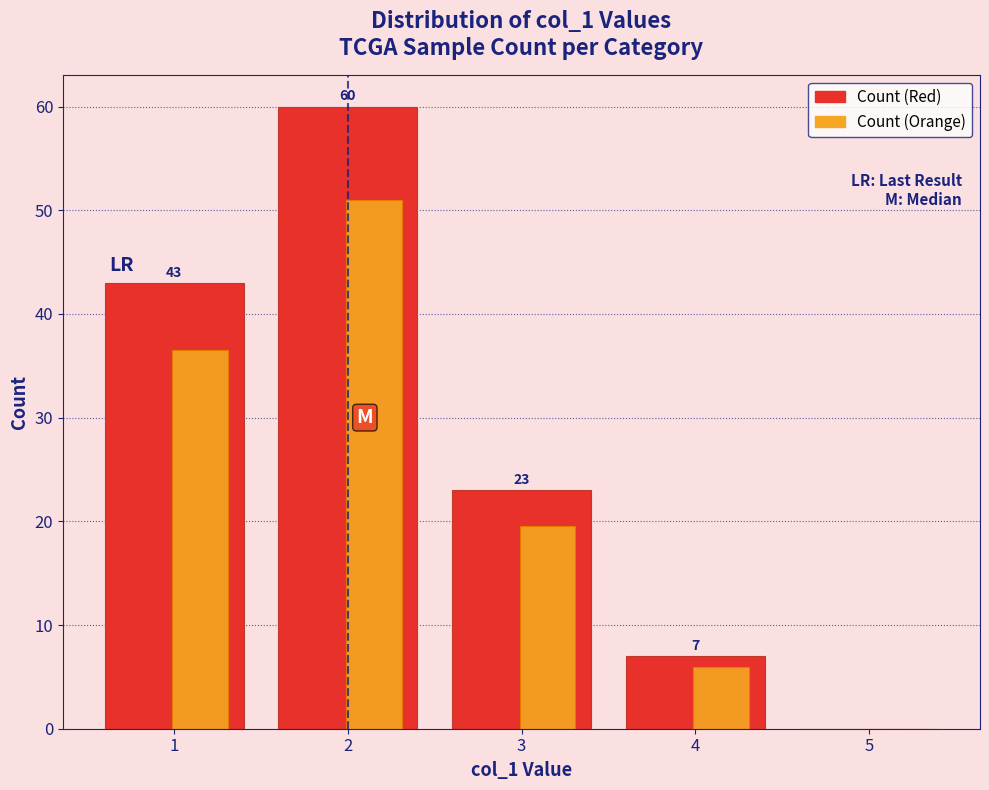

At which label is Count (Red) closest to 30?

3